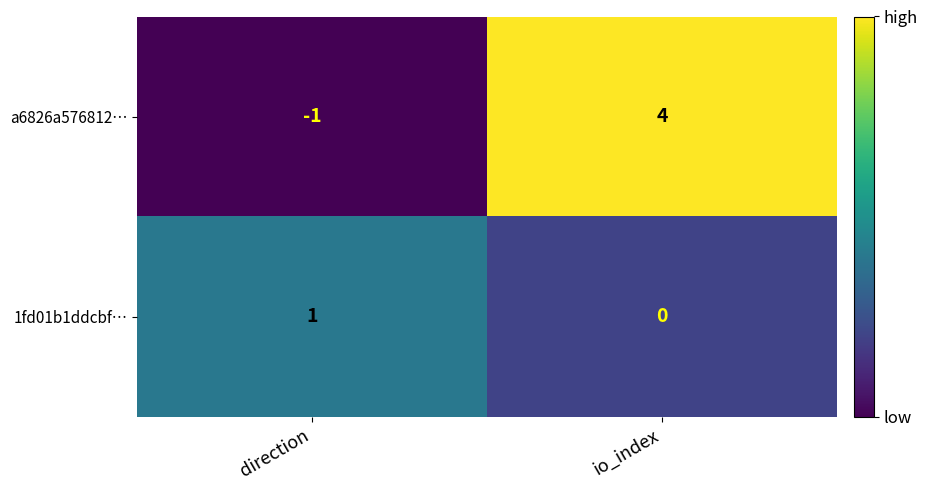

What is the sum of the a6826a576812… values at io_index and direction?

3